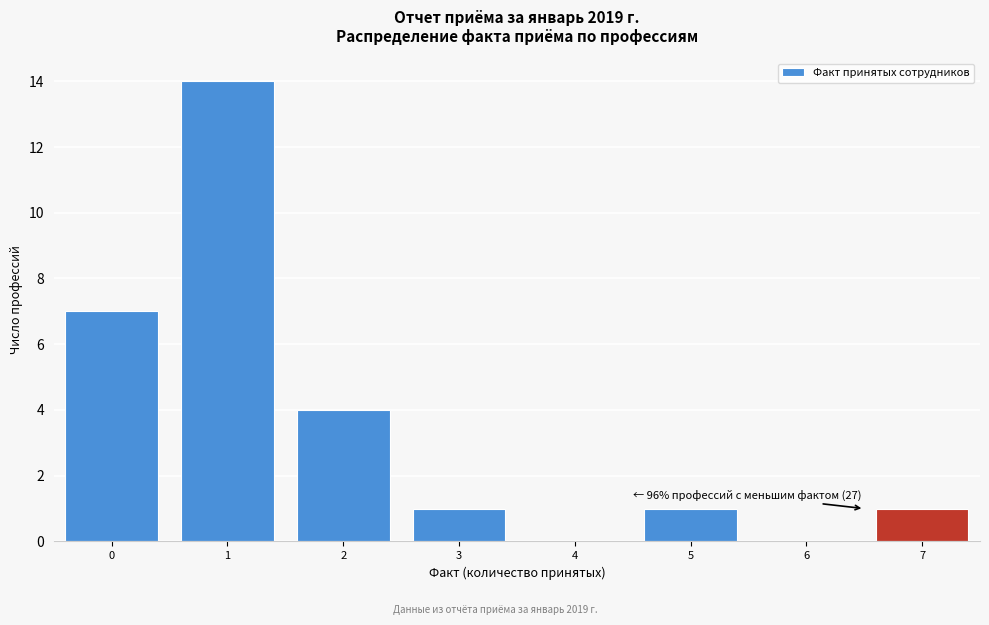

Which range on the x-axis has the tallest bar?

0.5 to 1.5